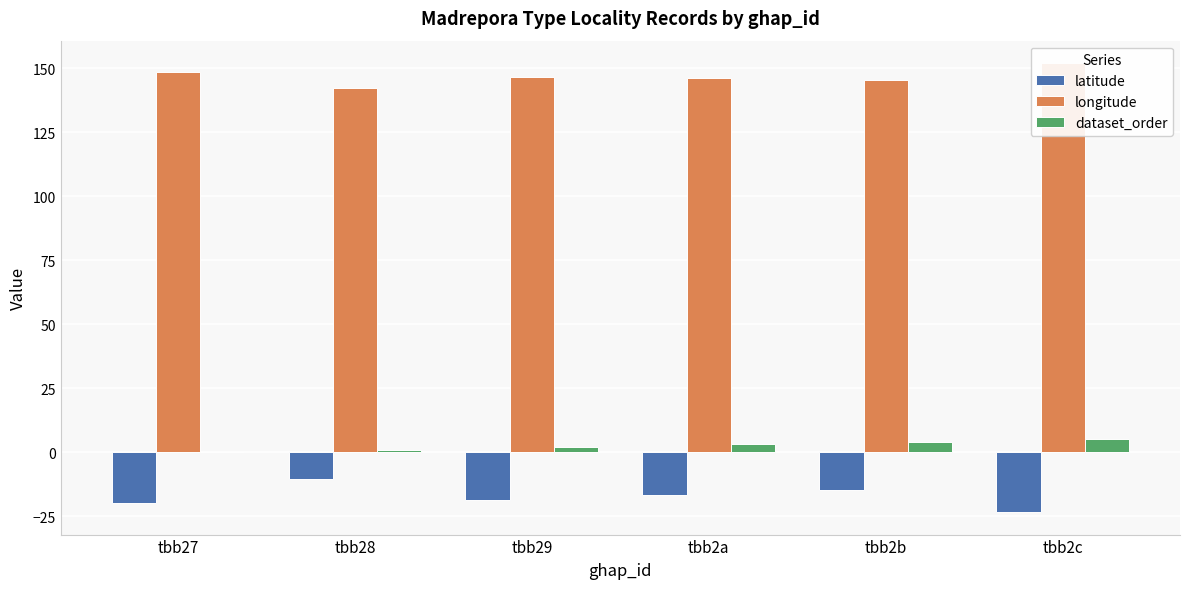

Reading left to right, list all the values displayed in this chart.

latitude: tbb27=-20.0	tbb28=-10.6	tbb29=-18.7	tbb2a=-16.8	tbb2b=-14.9	tbb2c=-23.4
longitude: tbb27=148.3	tbb28=142.2	tbb29=146.6	tbb2a=146.0	tbb2b=145.5	tbb2c=151.9
dataset_order: tbb27=0.0	tbb28=1.0	tbb29=2.0	tbb2a=3.0	tbb2b=4.0	tbb2c=5.0